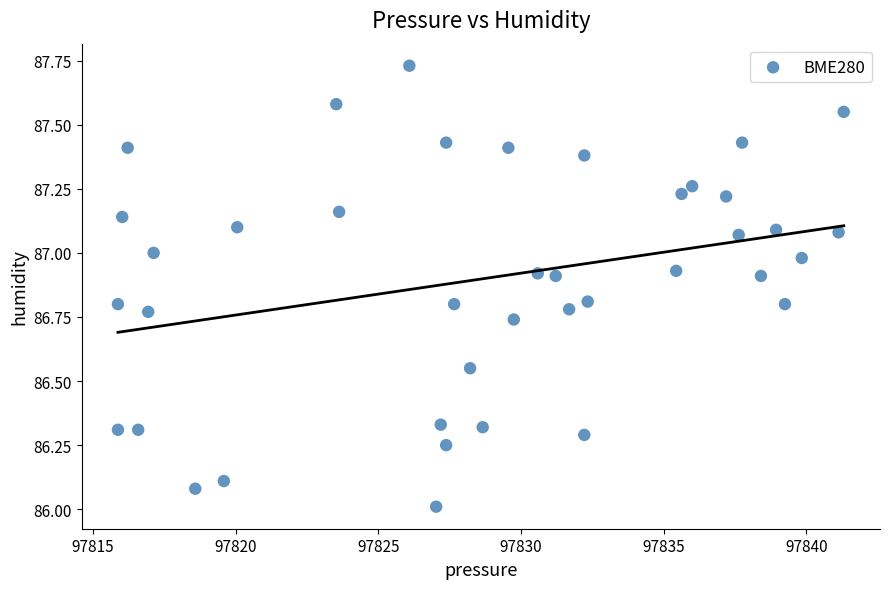

What is the range of X values (max minus min)?

25.4